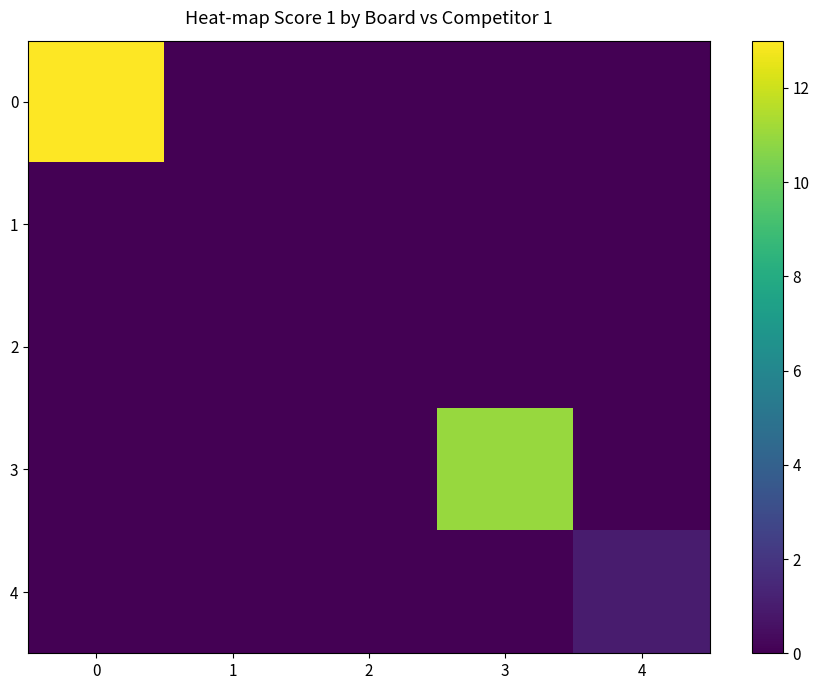

Which series changed the most between 3 and 4?

3